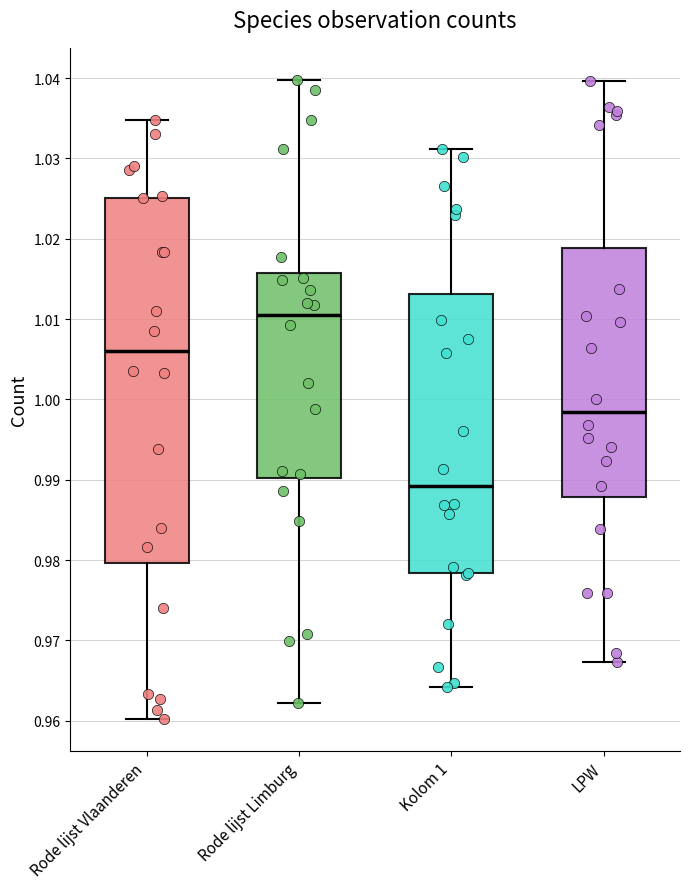

Reading left to right, read every box against the y-axis: the position of its median line, the range the box covers, and the ends of its whiskers. The values are not printed on the chart, so give them approximately, as read against the axis.

Rode lijst Vlaanderen: median 1.006, box 0.980 to 1.025, whiskers 0.960 to 1.035
Rode lijst Limburg: median 1.011, box 0.990 to 1.016, whiskers 0.962 to 1.040
Kolom 1: median 0.989, box 0.978 to 1.013, whiskers 0.964 to 1.031
LPW: median 0.998, box 0.988 to 1.019, whiskers 0.967 to 1.040